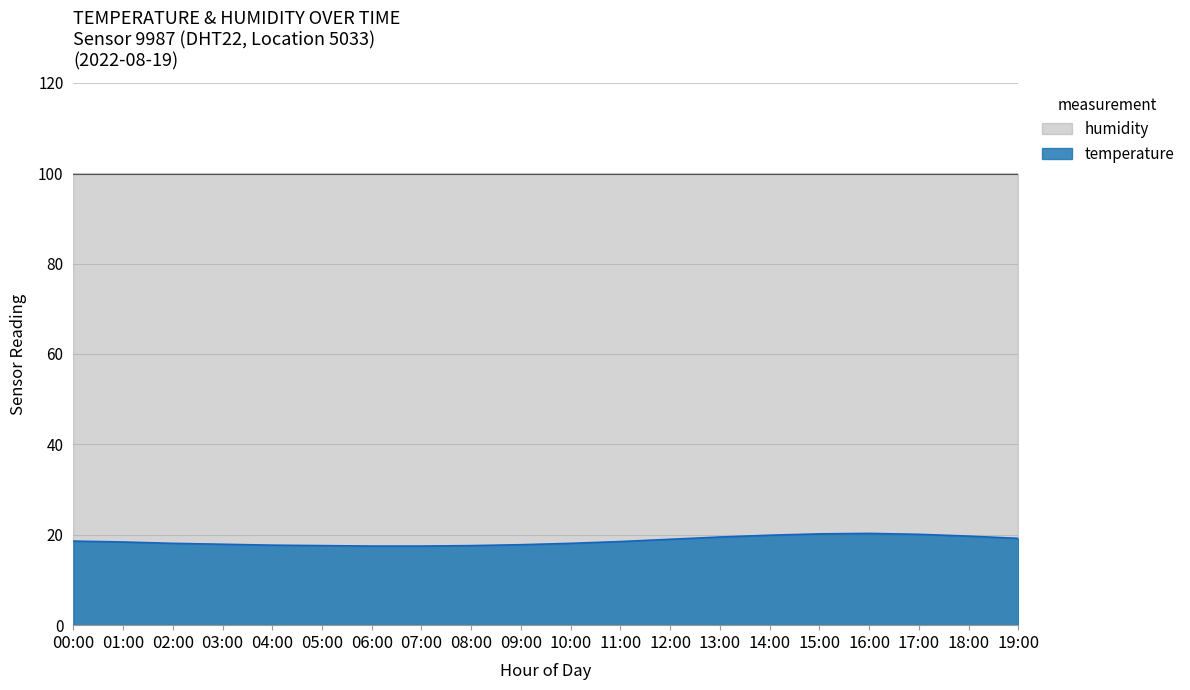

What is the value of the 14th point from the left?

19.5